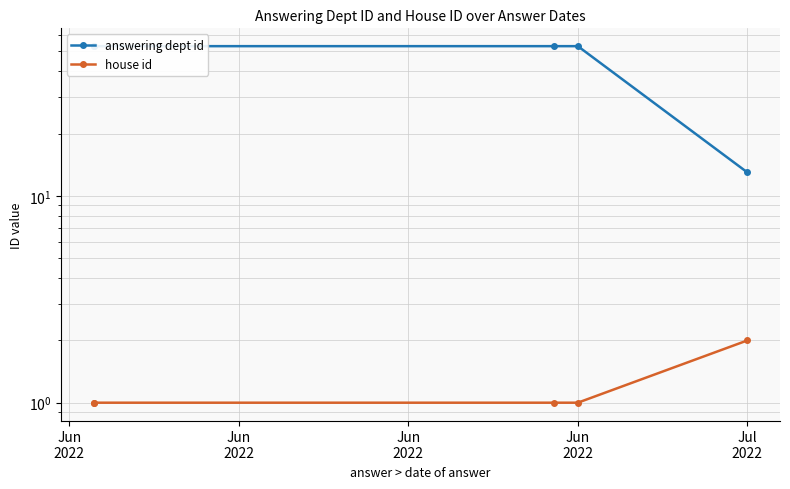

True or false: house id and answering dept id intersect in this chart.

False